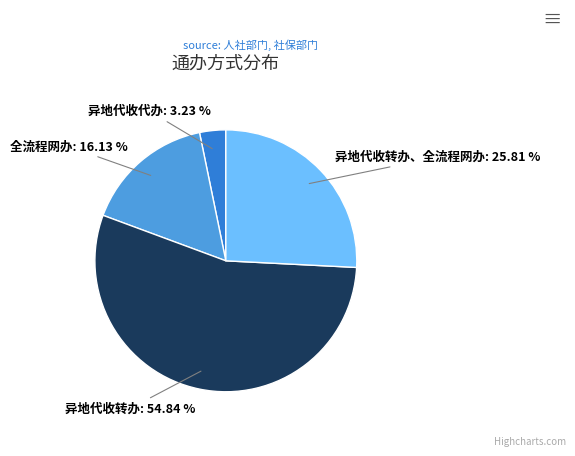

Does 异地代收转办 account for over 50% of the chart?

Yes